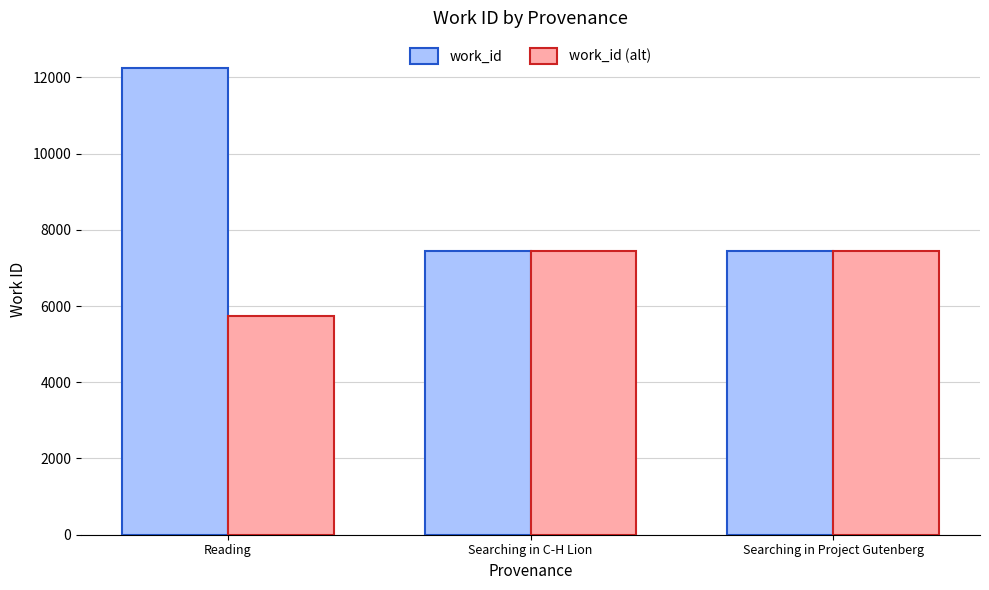

What is the label of the 1st bar from the right?

Searching in Project Gutenberg